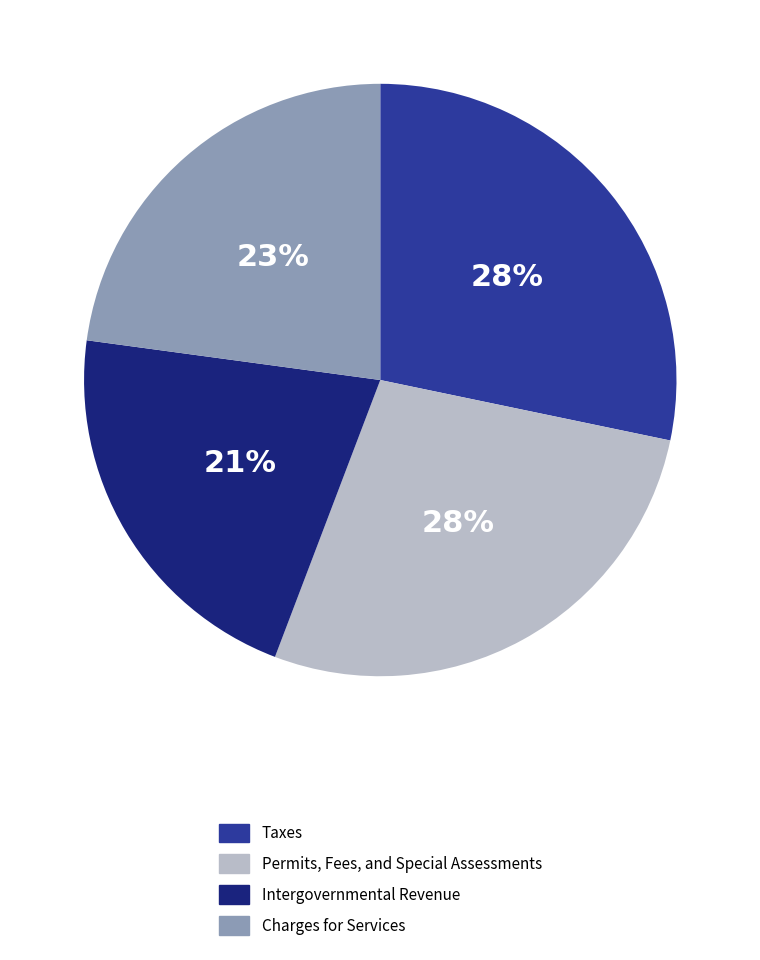

Combined, do Charges for Services and Intergovernmental Revenue account for over 50%?

No